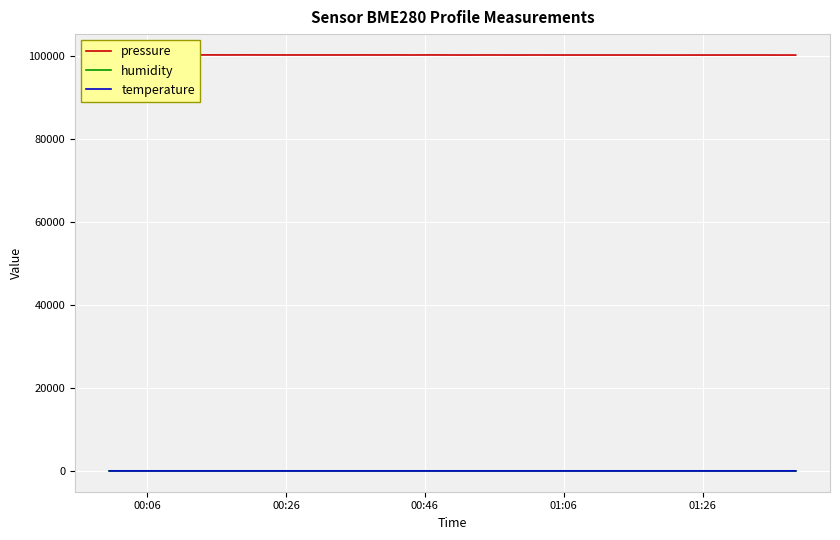

Does the chart display data point markers on the line(s)?

No